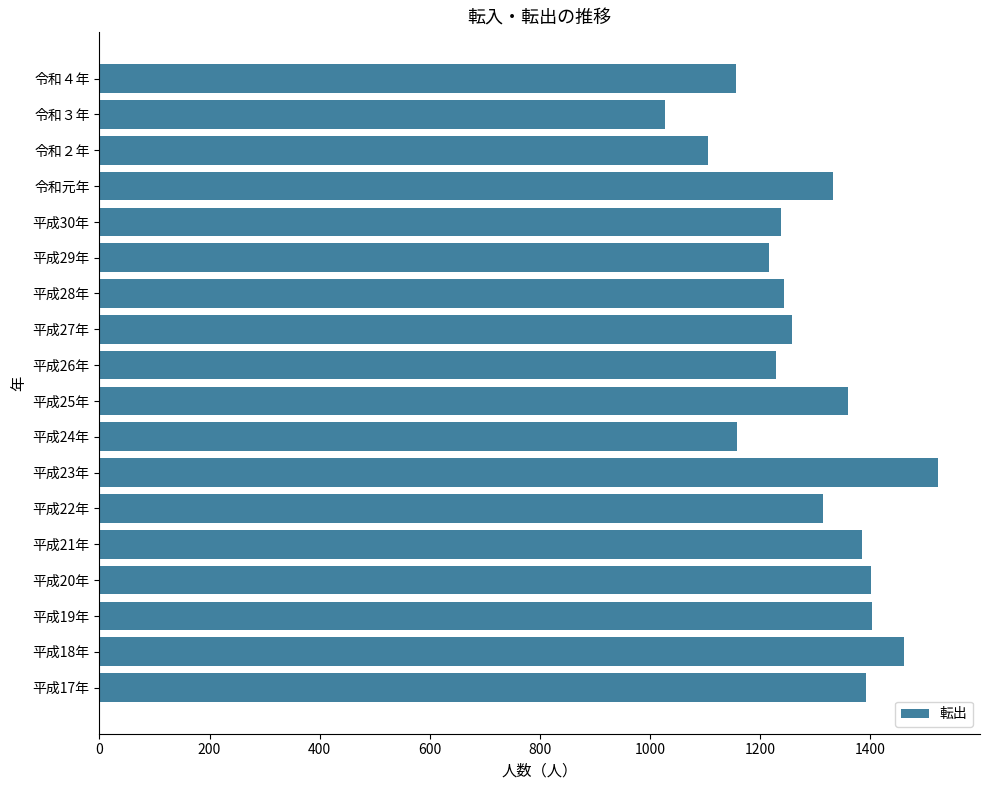

What is the maximum value shown in the chart?

1523